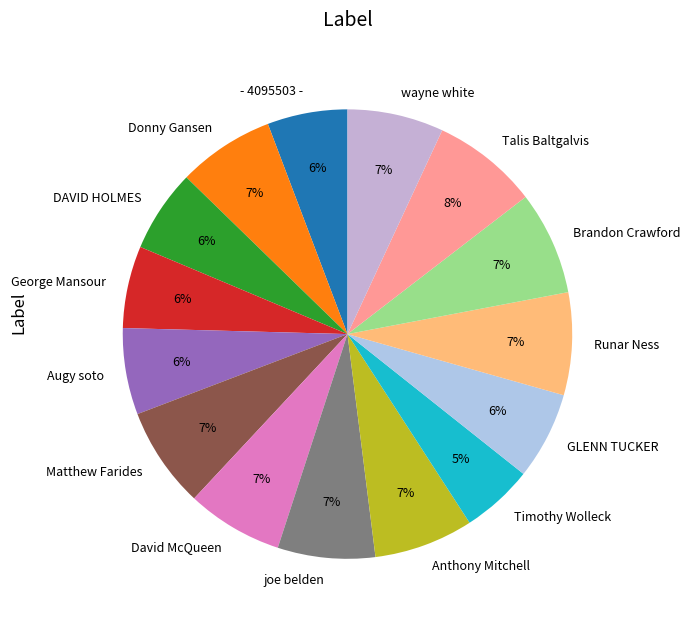

Which category has the smallest portion of the pie?

Timothy Wolleck